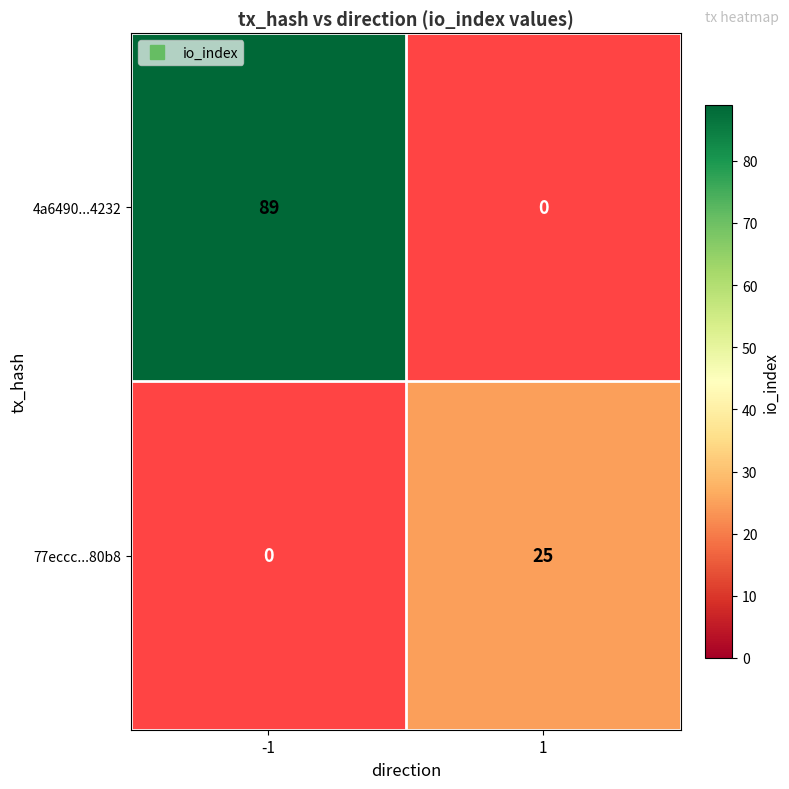

Between -1 and 1, which series saw the biggest shift?

4a6490...4232